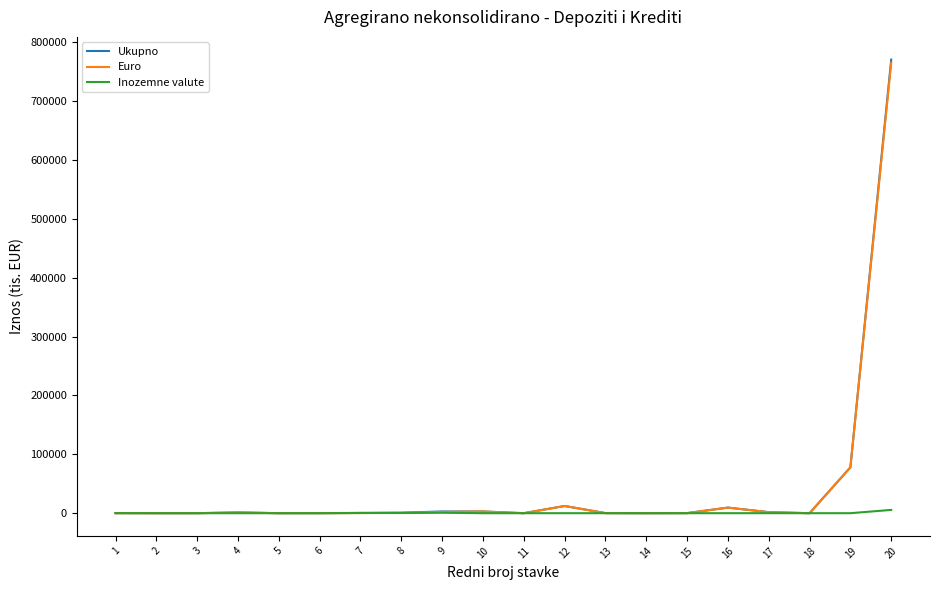

Which category has the highest value in the Ukupno series?

20